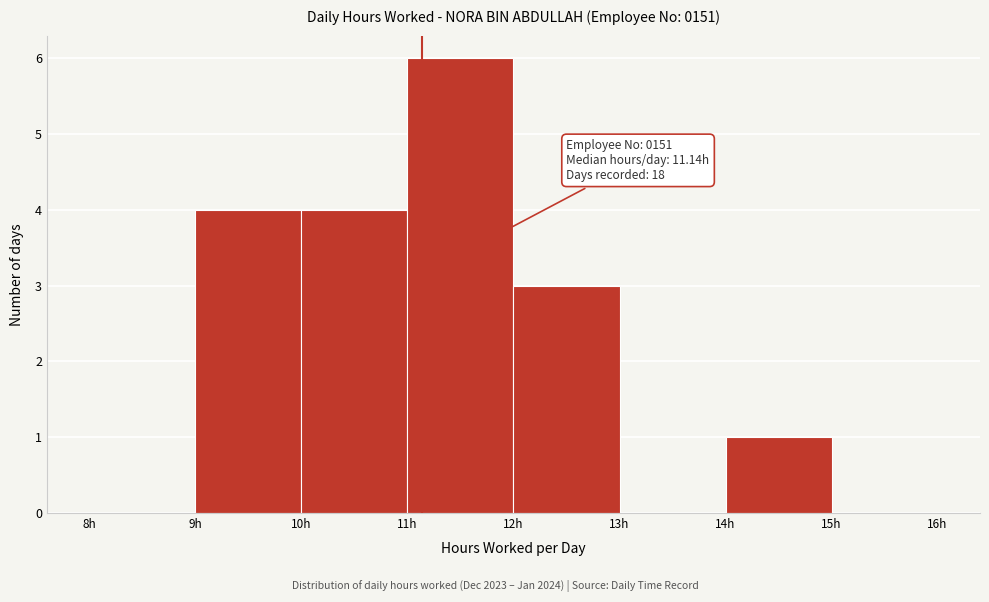

Over which range of the x-axis is the bar tallest?

11 to 12